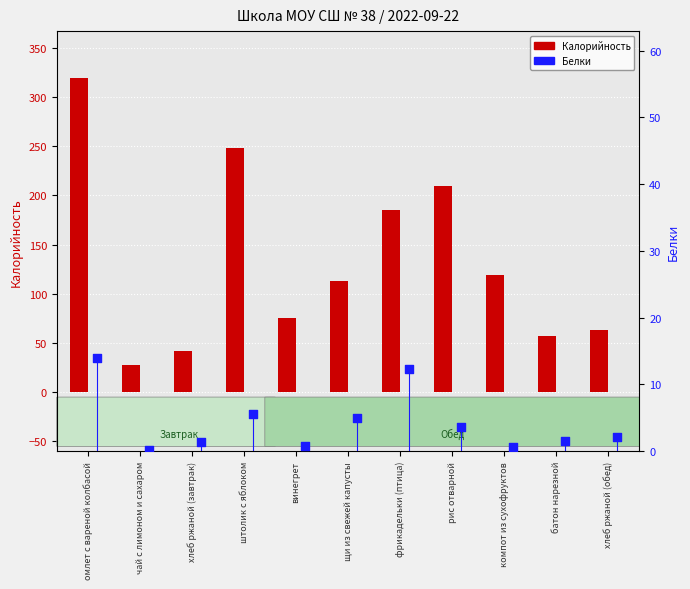

What are all the series names shown in the legend?

Калорийность, Белки